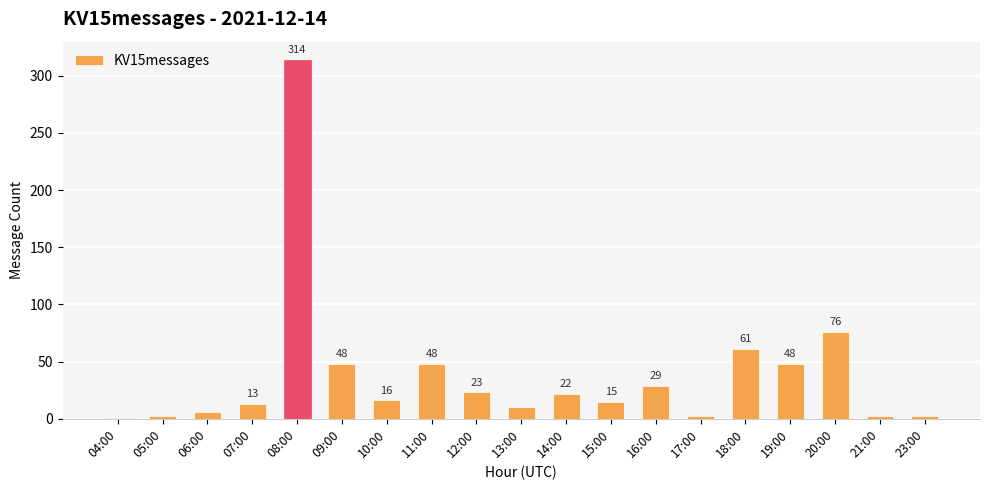

How many categories are shown in the chart?

19